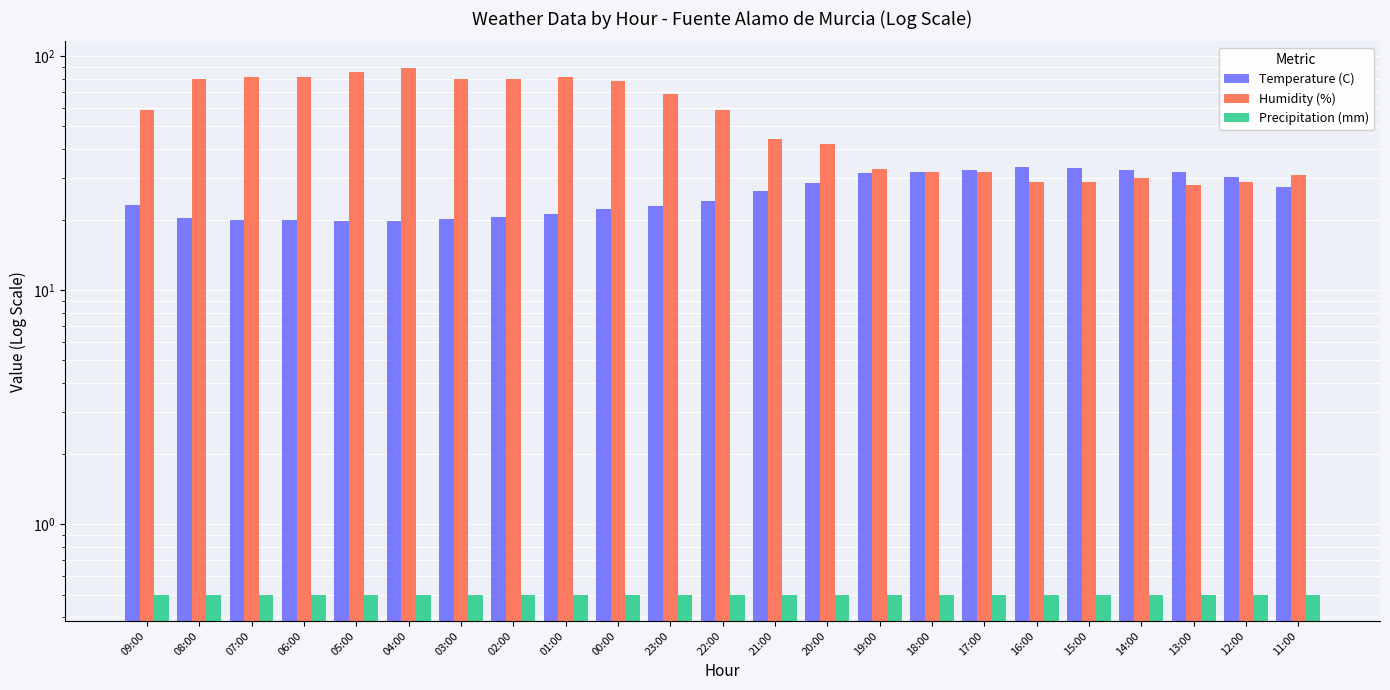

What is the sum of the Humidity (%) values at 23:00 and 05:00?

154.0